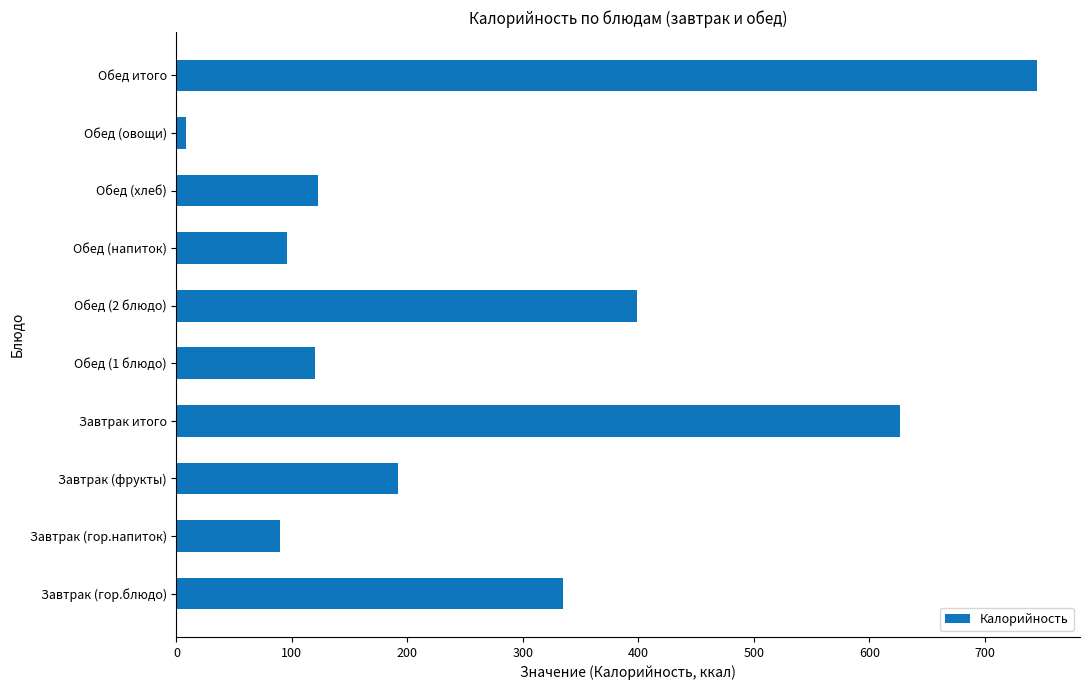

Which category has the highest value across all series?

Обед итого